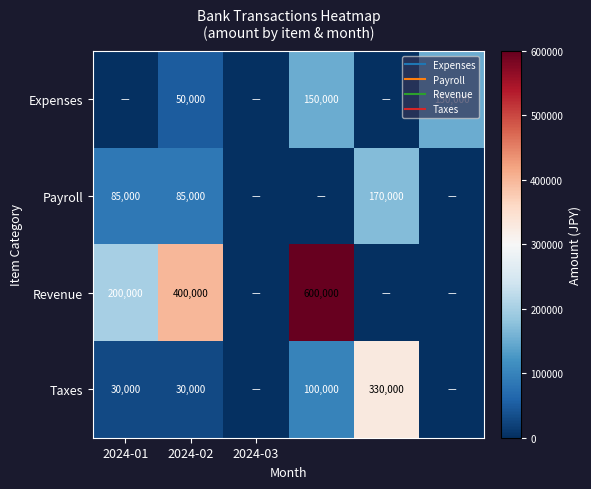

Read the Payroll value at 2024-02, to the nearest 100.

85000